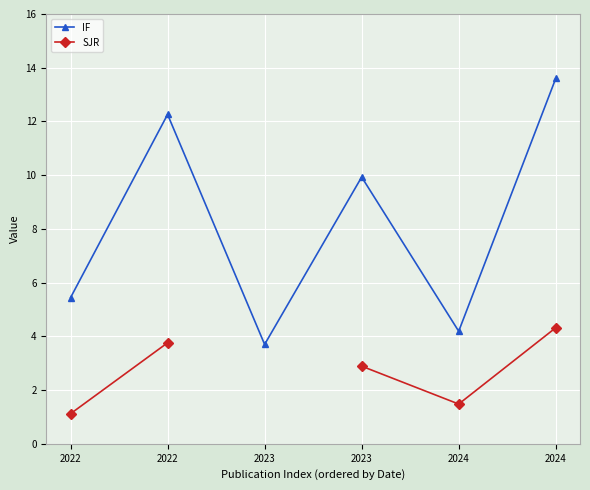

True or false: IF has more than 2 interior local peaks.

False